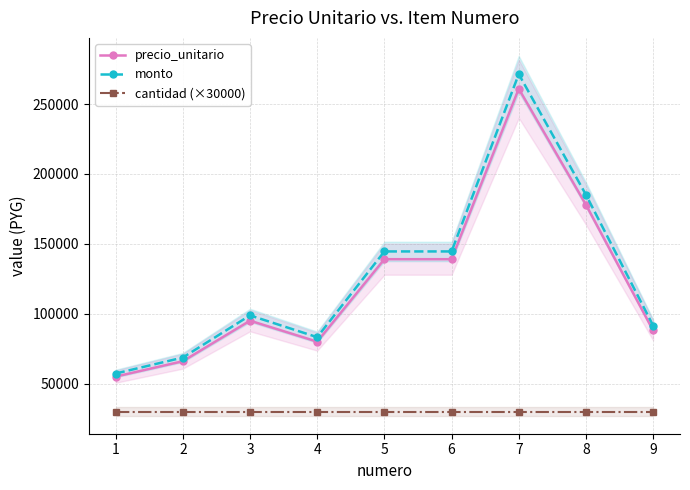

Rank the series by their maximum value, from lowest to highest.

cantidad (×30000), precio_unitario, monto